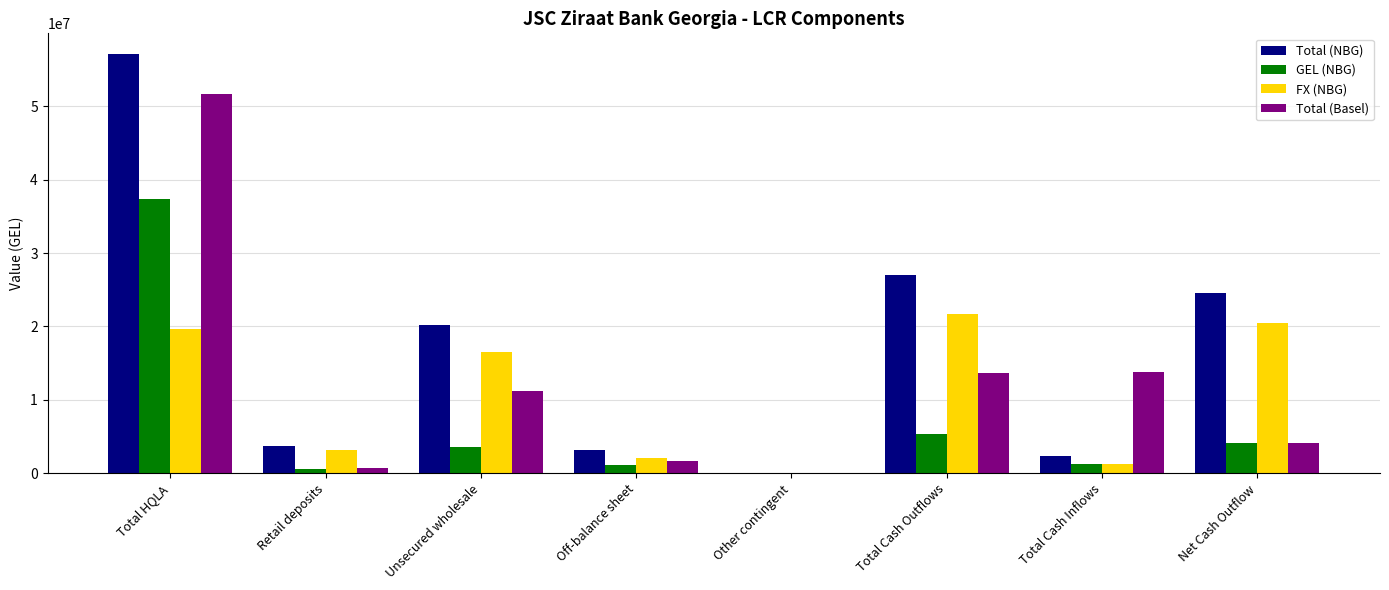

What is the maximum value for FX (NBG)?

21694189.3